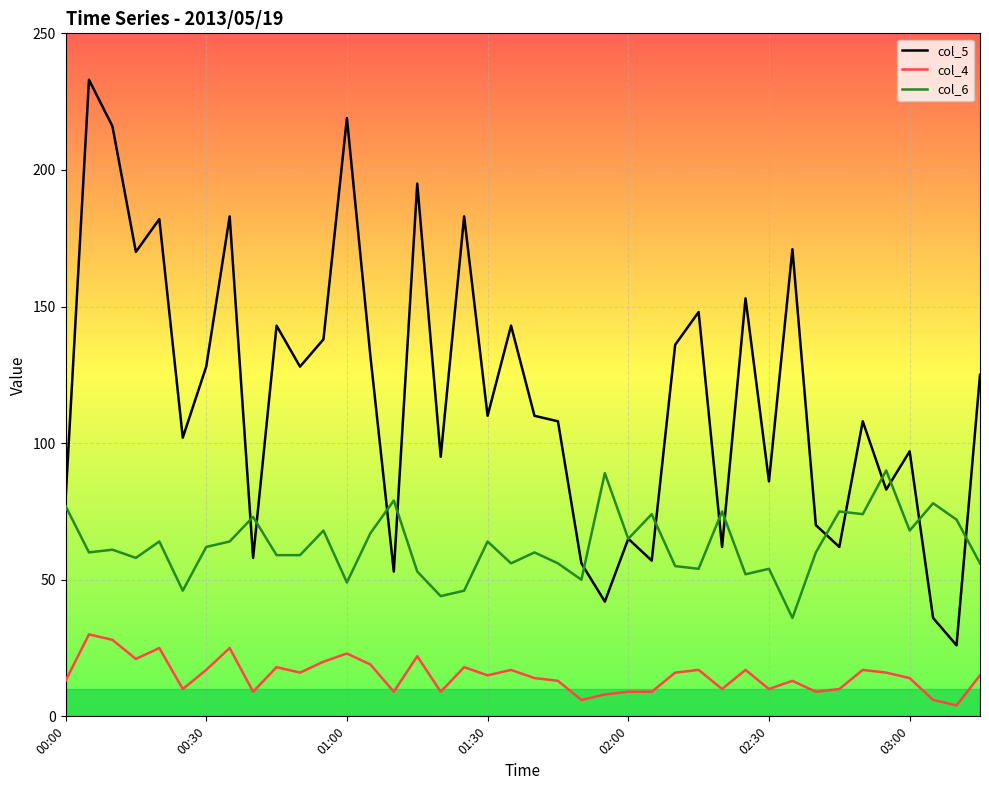

Which series has the largest range (max minus min)?

col_5